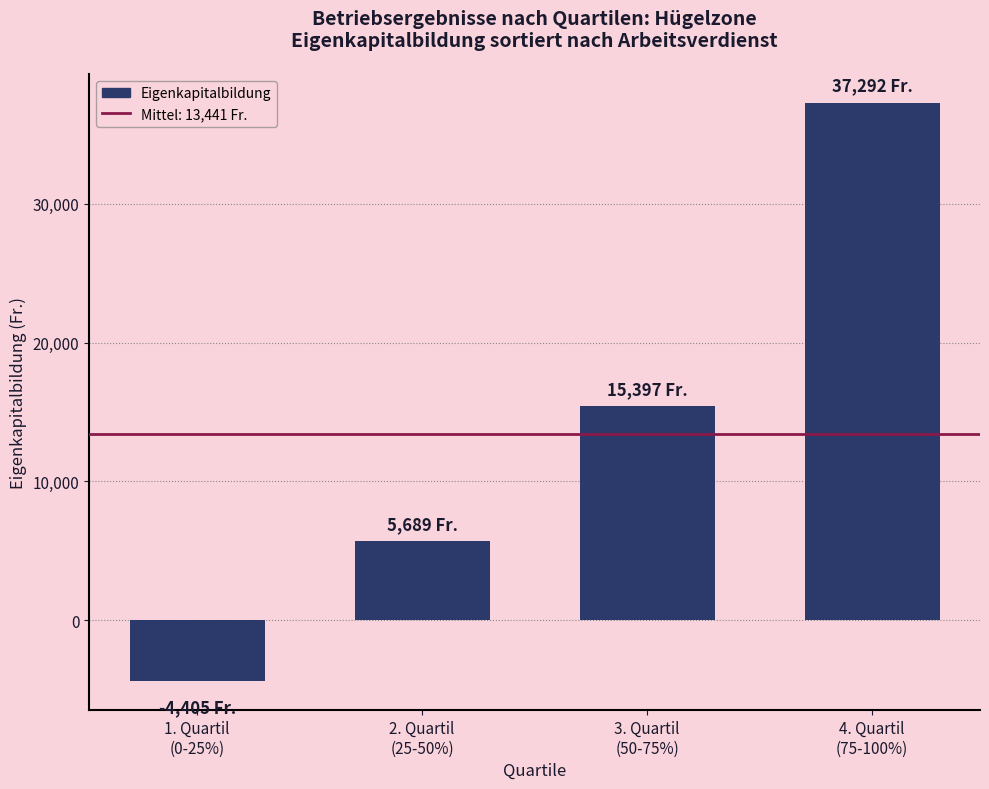

What is the approximate value at 4. Quartil
(75-100%)?

37292